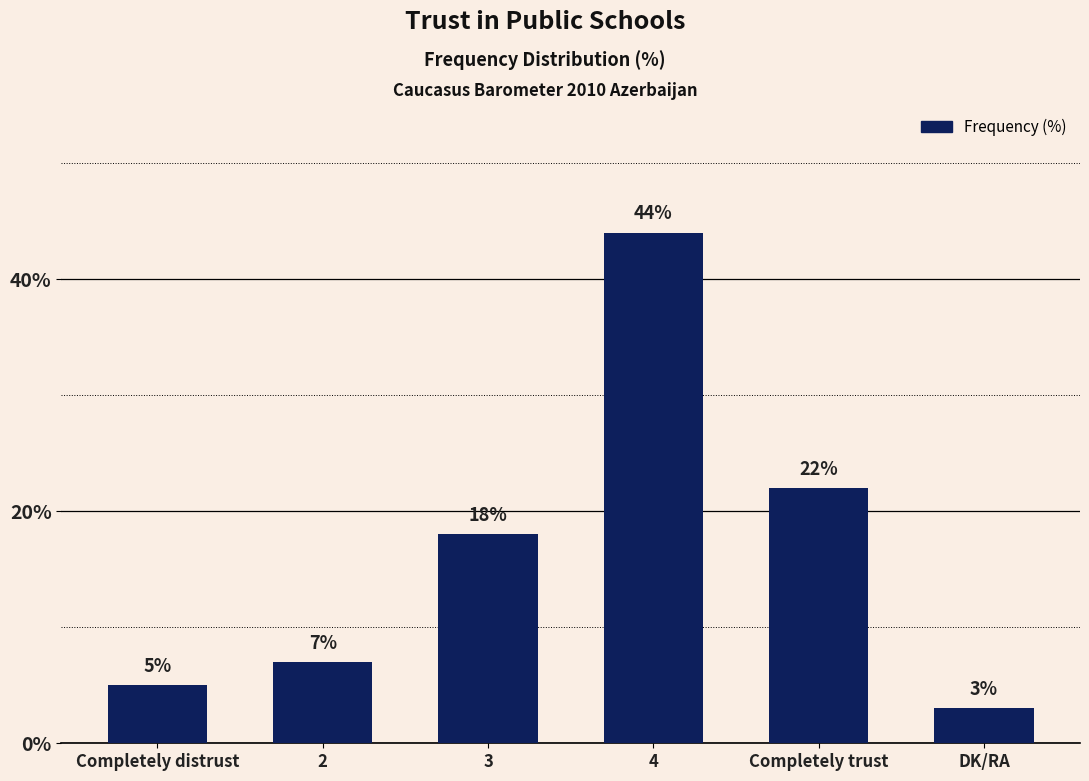

Count the number of data series in this chart.

1